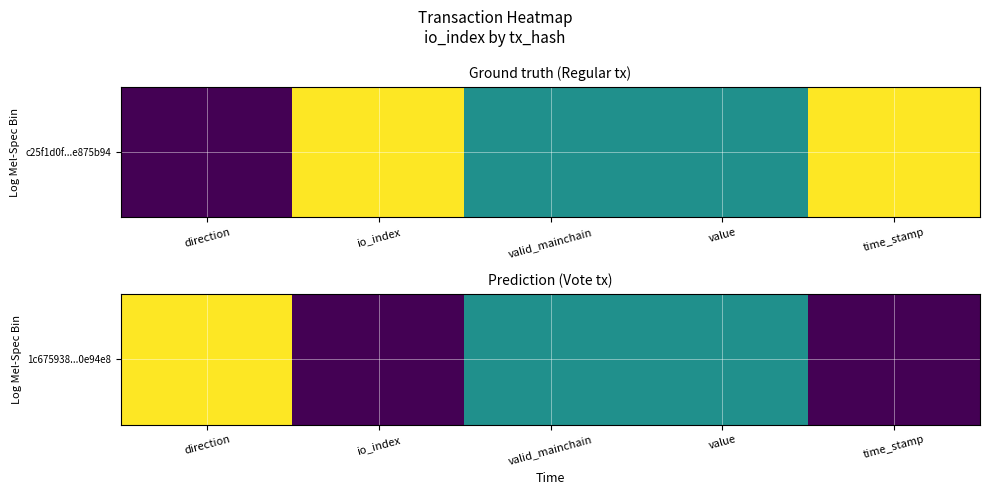

Reading left to right, list all the values displayed in this chart.

direction=1.0	io_index=0.0	valid_mainchain=0.5	value=0.5	time_stamp=0.0